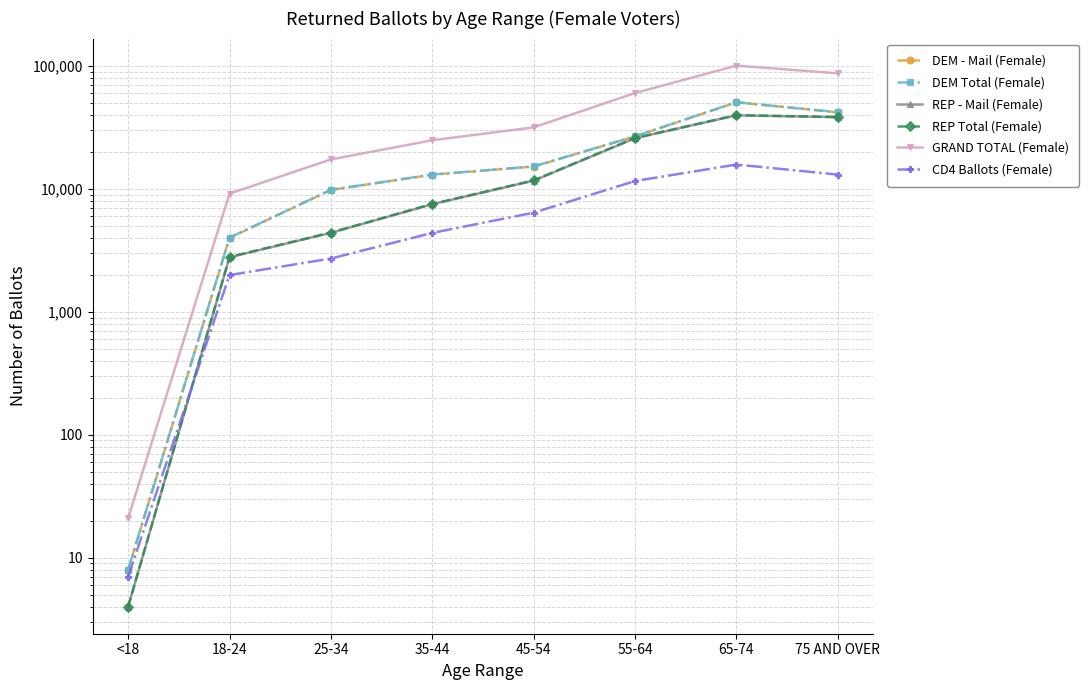

What is the label of the 5th point from the left?

45-54